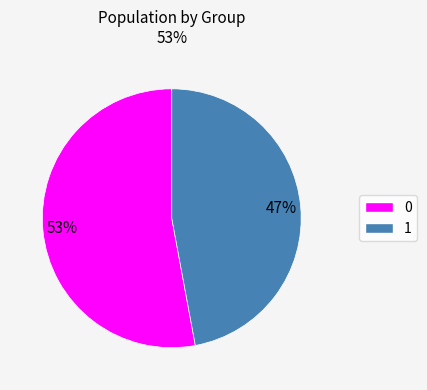

Does 0 represent more than half of the total?

Yes